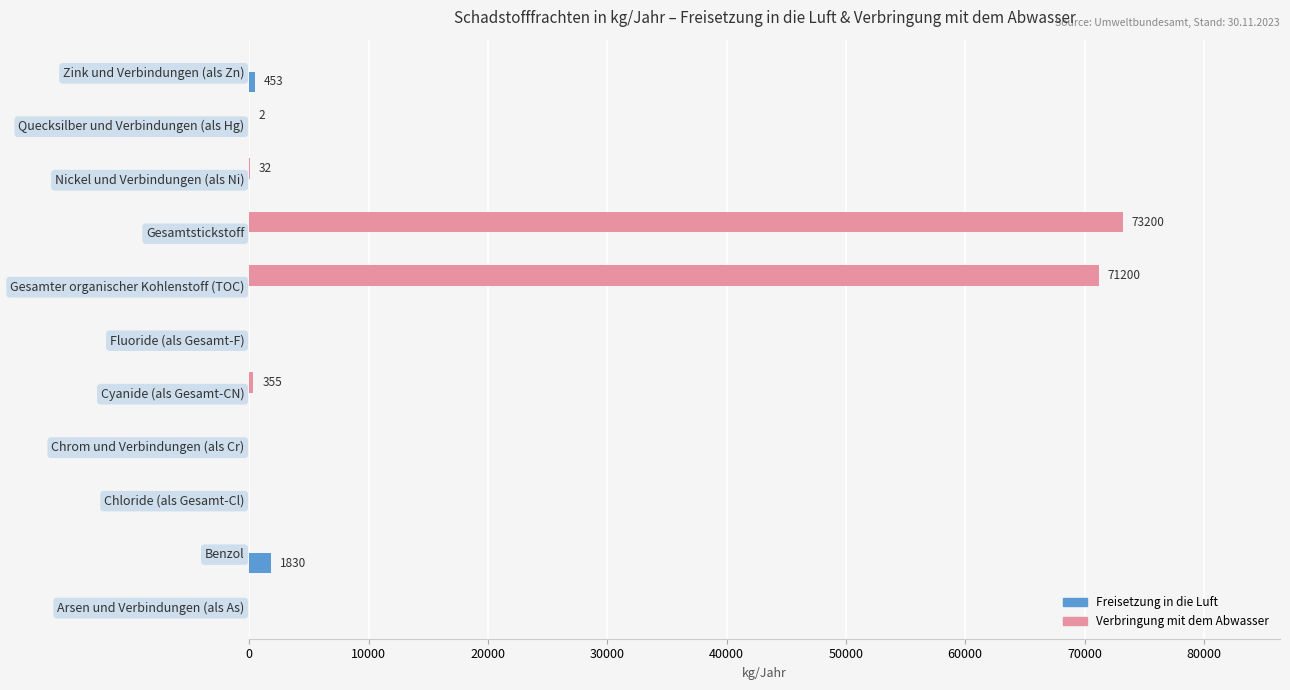

What is the sum of all Freisetzung in die Luft values?

2283